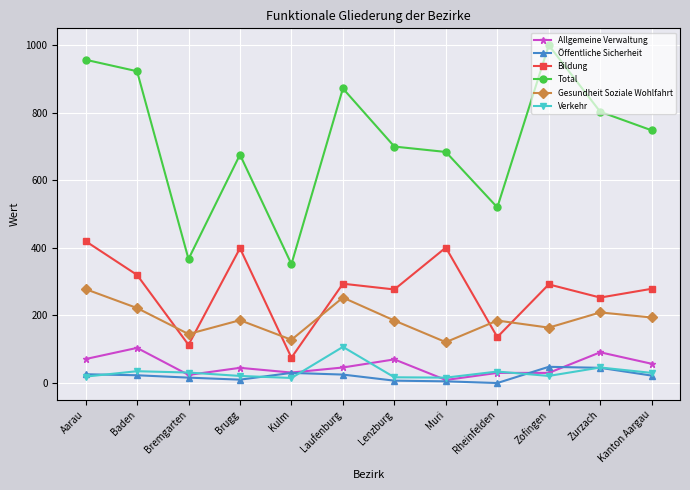

Where is the first local maximum for Bildung?

Brugg